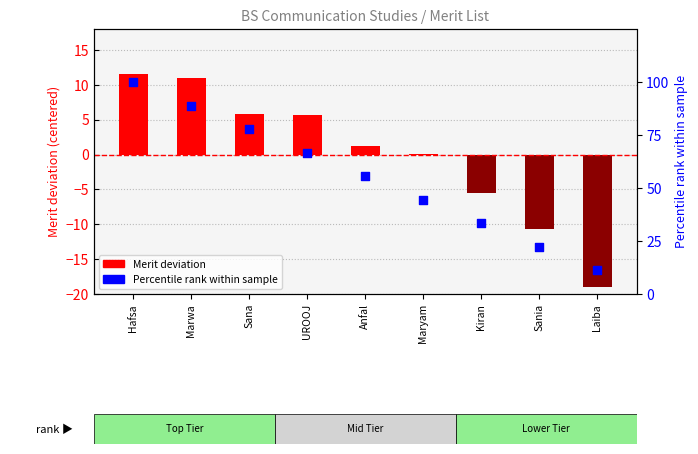

Which series has the largest total across all categories?

Percentile rank